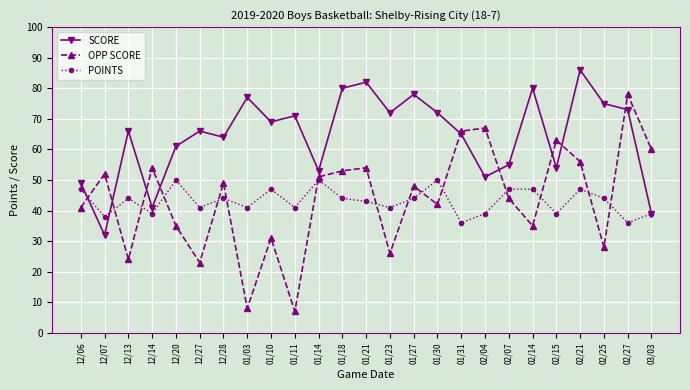

Which series has the largest total across all categories?

SCORE